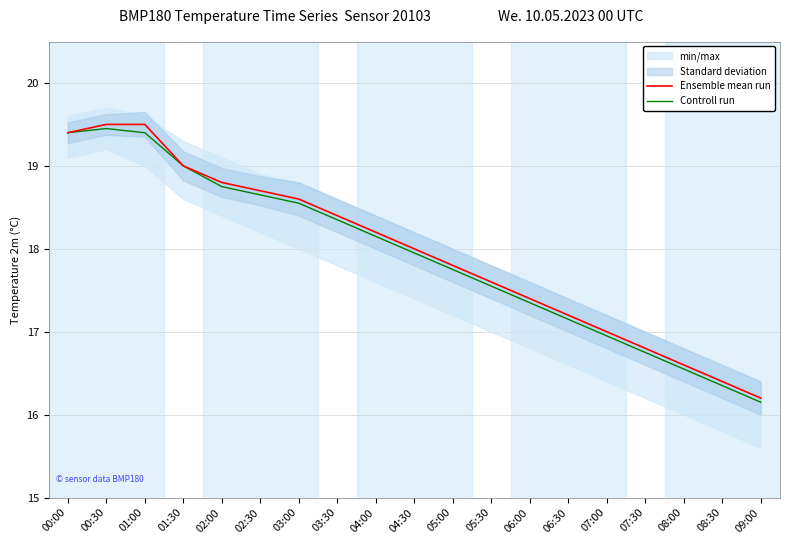

What is the difference between the Ensemble mean run values at 08:30 and 03:30?

2.0